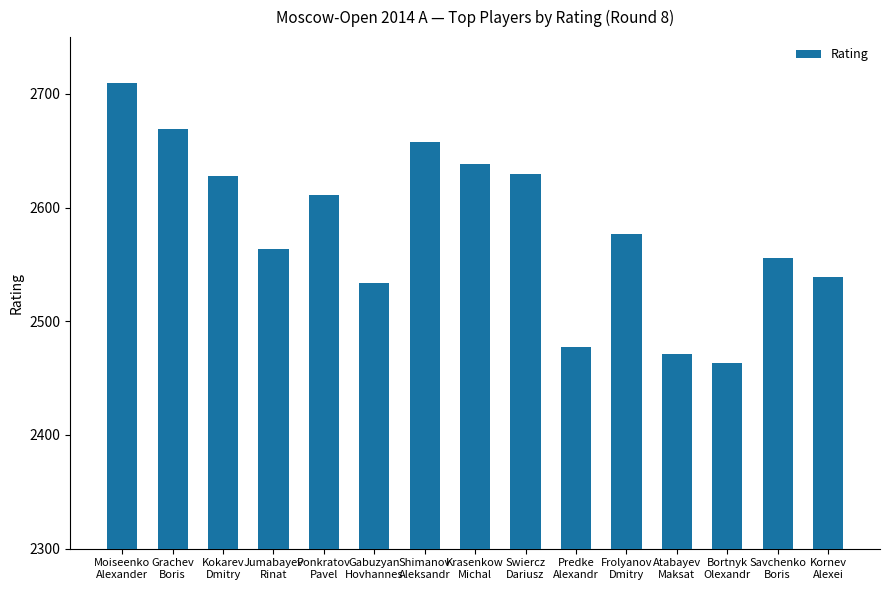

Which has a higher value, Bortnyk
Olexandr or Krasenkow
Michal?

Krasenkow
Michal